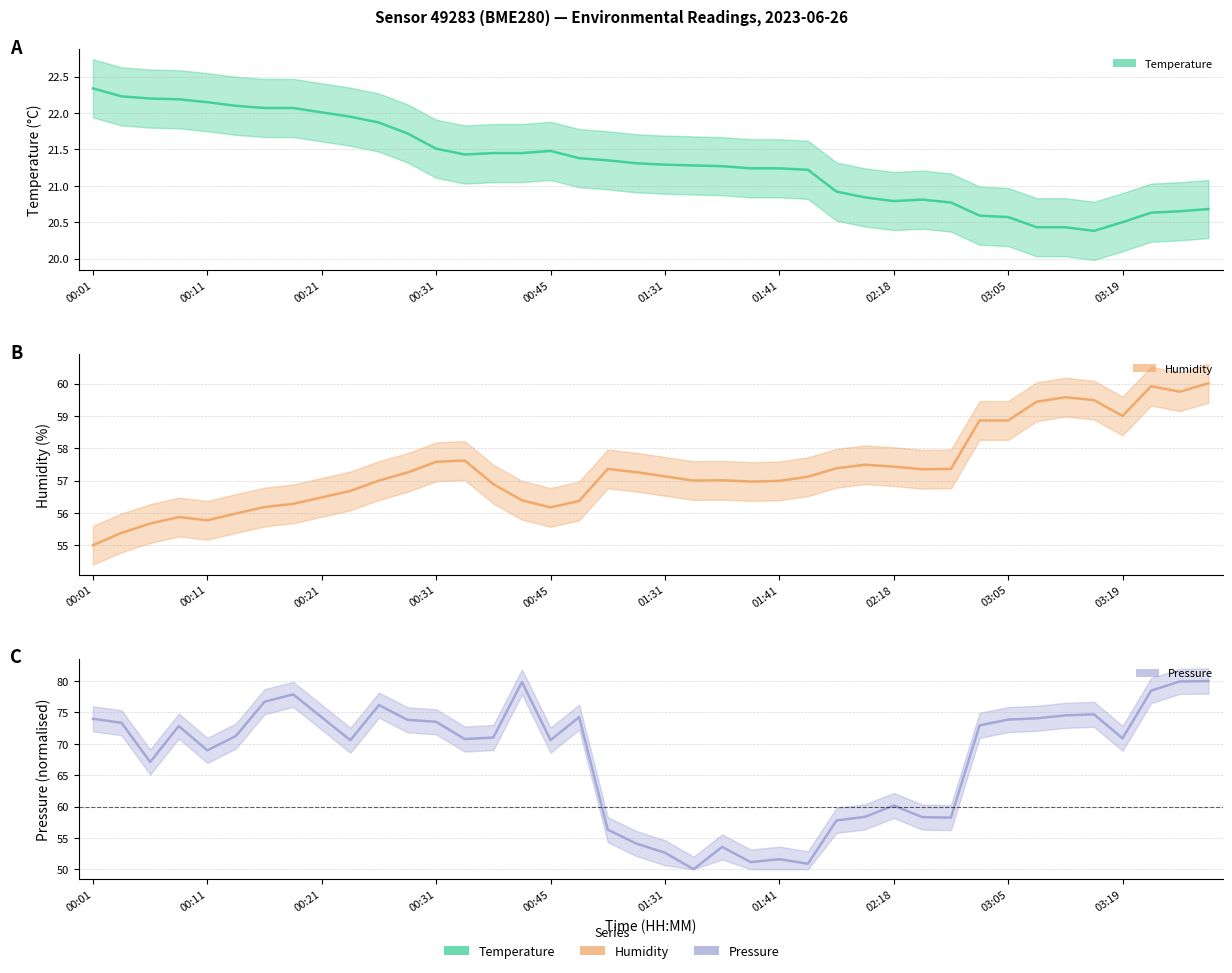

The value of humidity at 00:28 is 57.2. True or false?

True